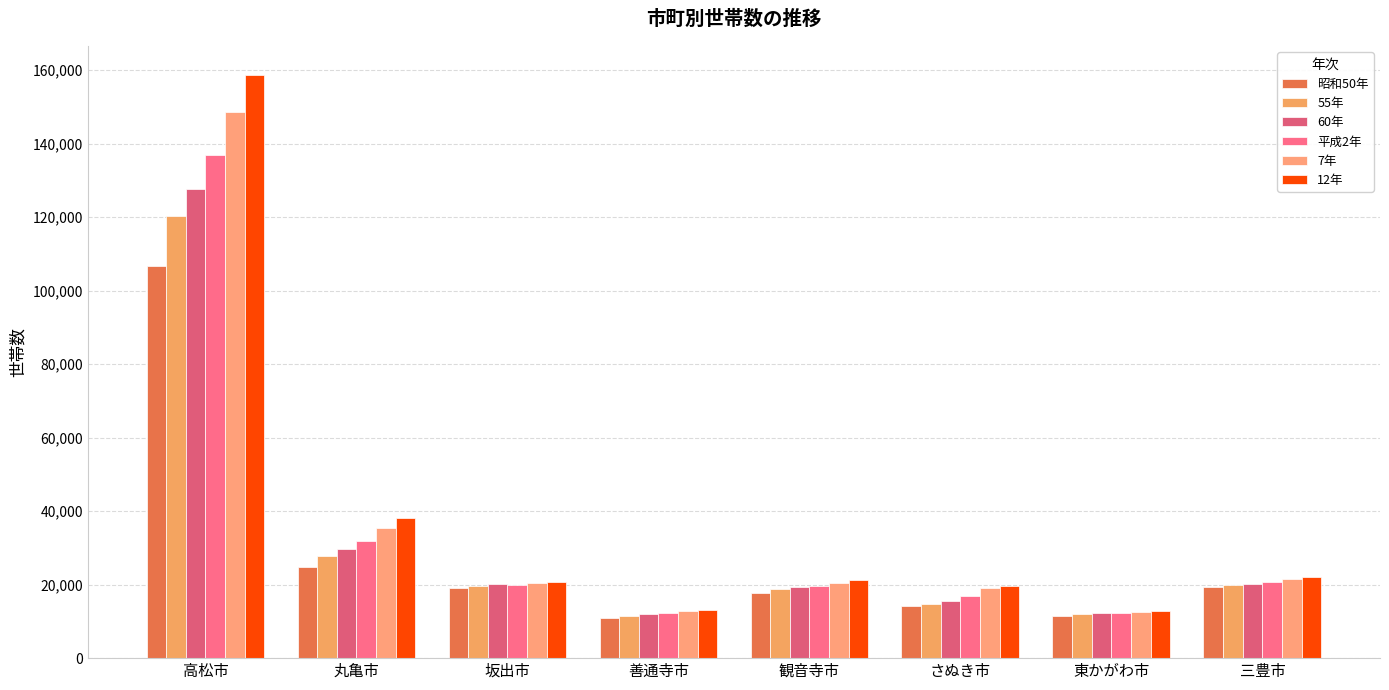

What is the maximum value shown in the chart?

158618